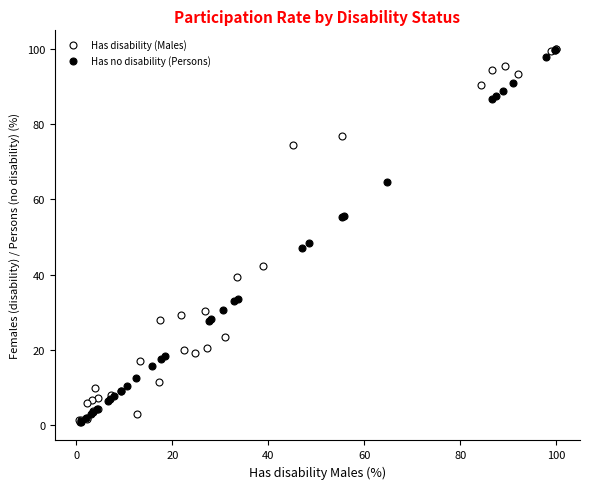

What are all the series names shown in the legend?

Has disability (Males), Has no disability (Persons)